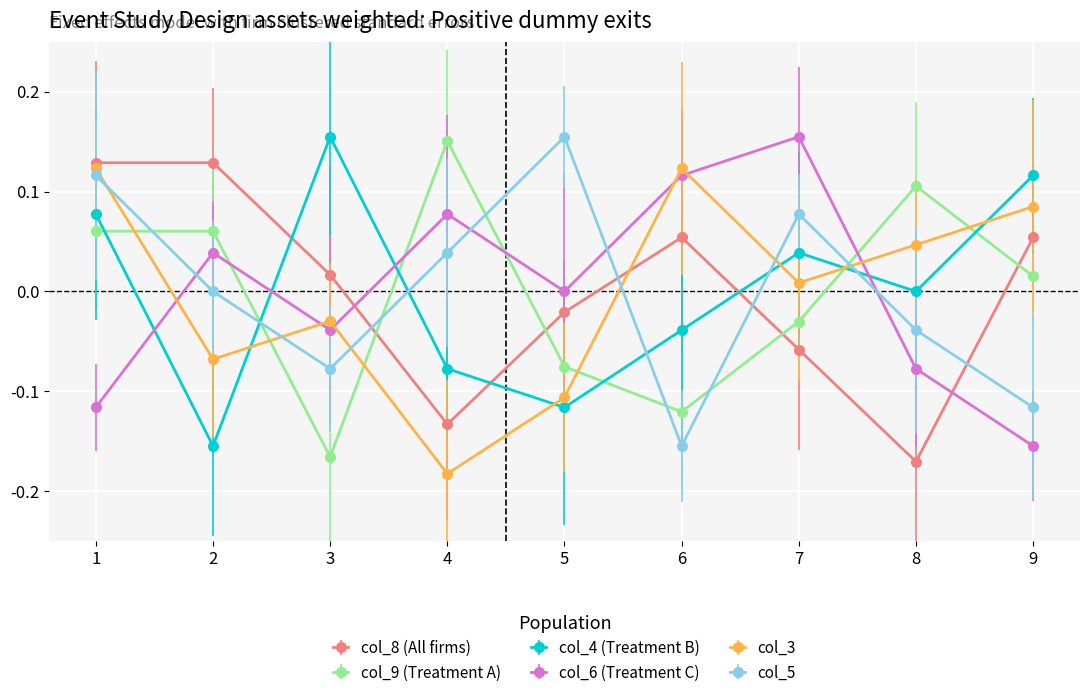

What is the difference between the second highest and second lowest values in the col_8 (All firms) series?

0.3